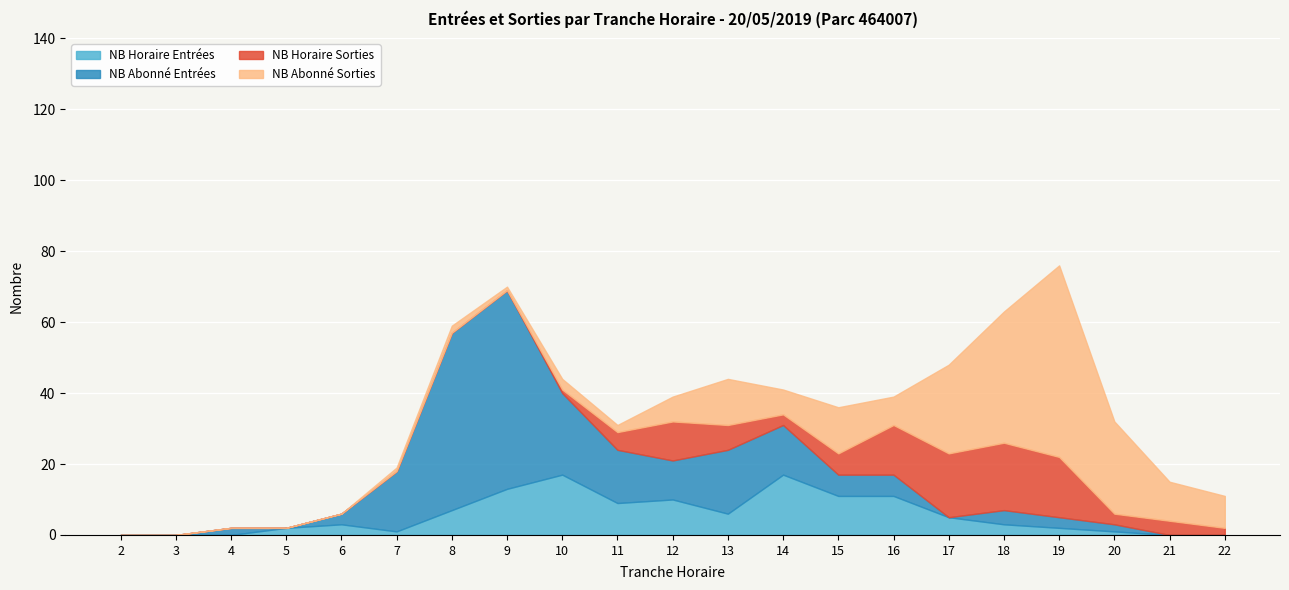

At which label is NB_HORAIRE_ENTREES closest to 8?

8